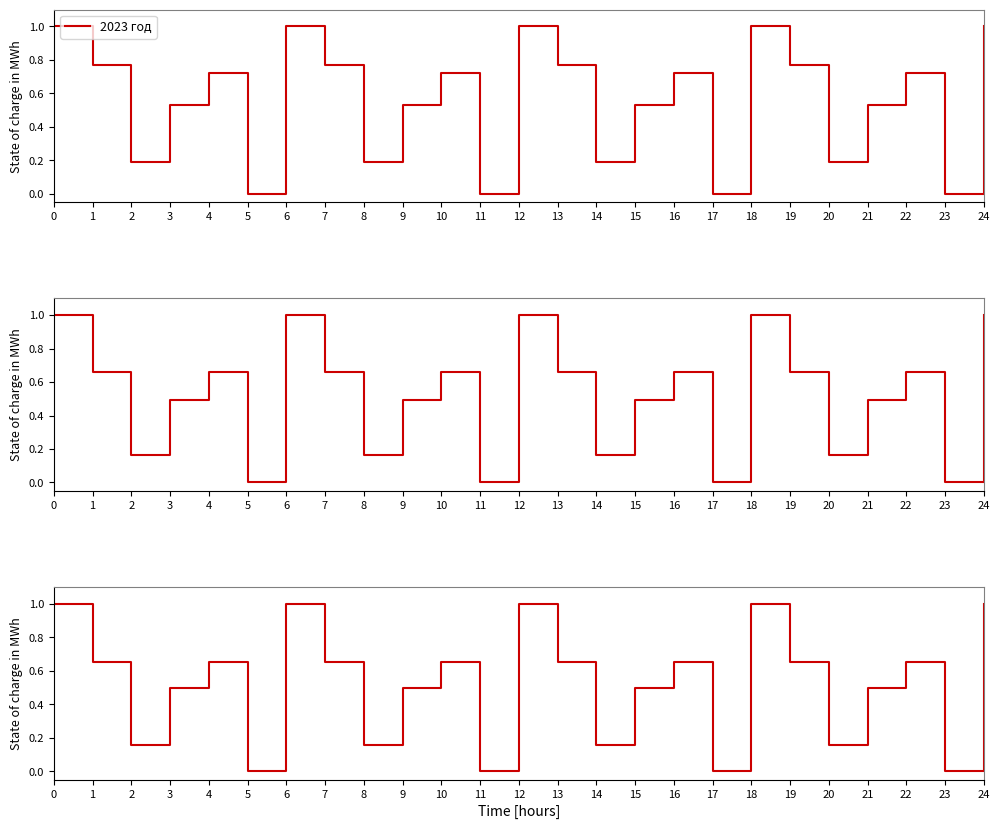

What is the difference between the second highest and second lowest values in the 2025 год series?

1.0